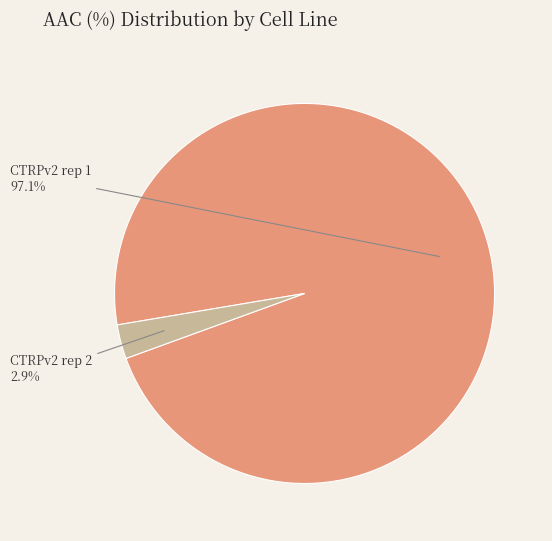

Rank the categories by value from lowest to highest.

CTRPv2 rep 2, CTRPv2 rep 1